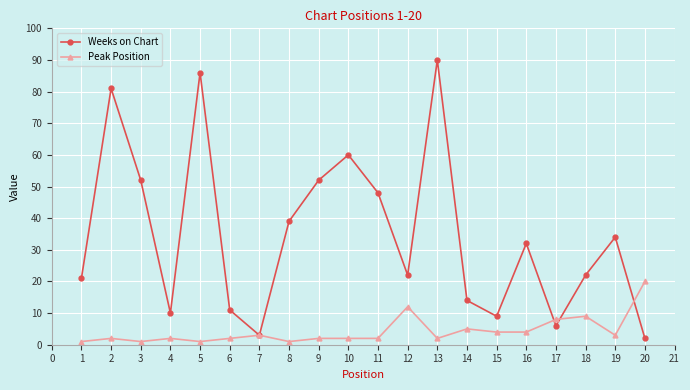

What is the difference between the second highest and minimum values in the Weeks on Chart series?

84